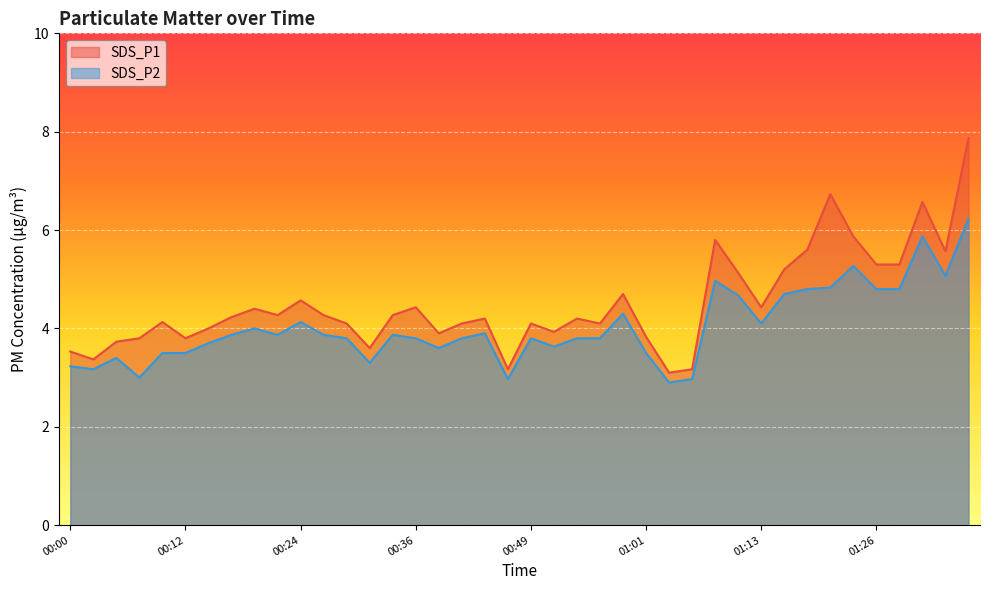

In SDS_P2, how many points are higher than both neighbors (excluding endpoints)?

10